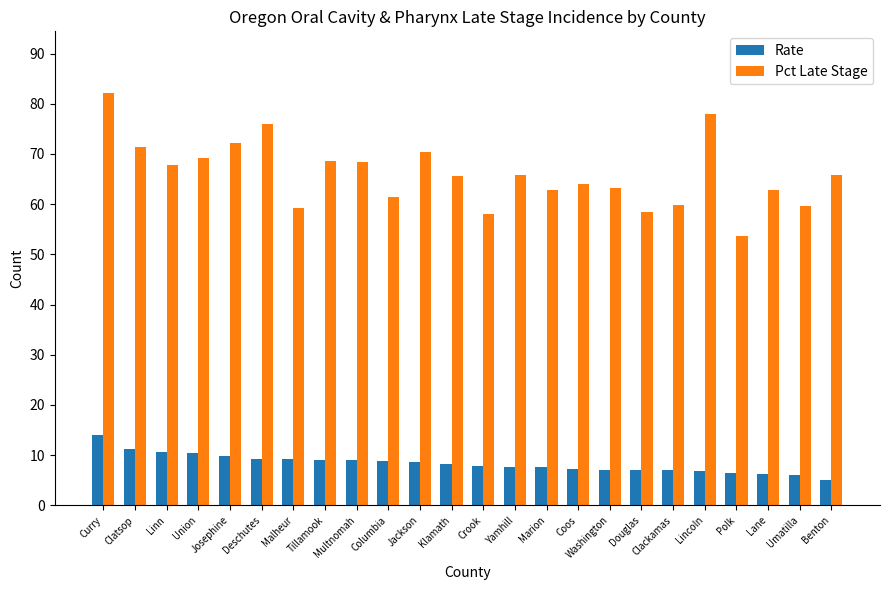

How many data points in Pct Late Stage are above 65?

13